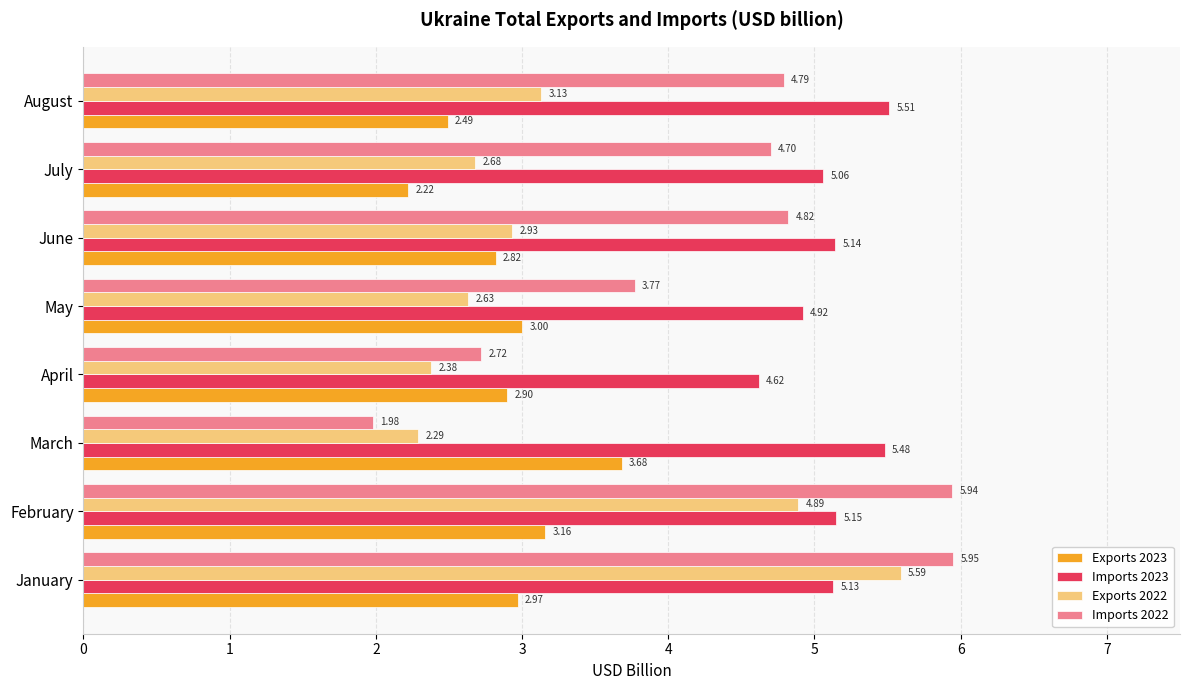

List the series in order of their peak value, lowest first.

Exports 2023, Imports 2023, Exports 2022, Imports 2022